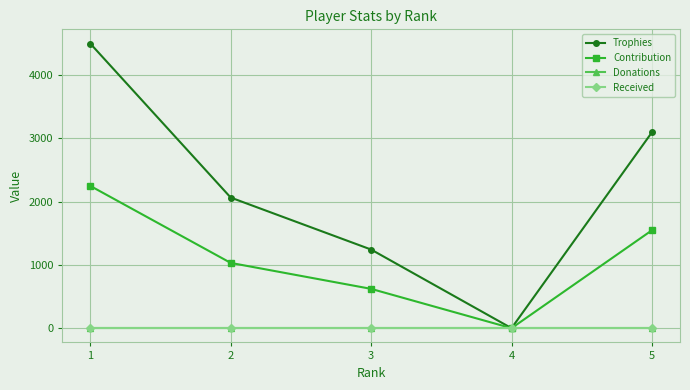

Does the chart display data point markers on the line(s)?

Yes